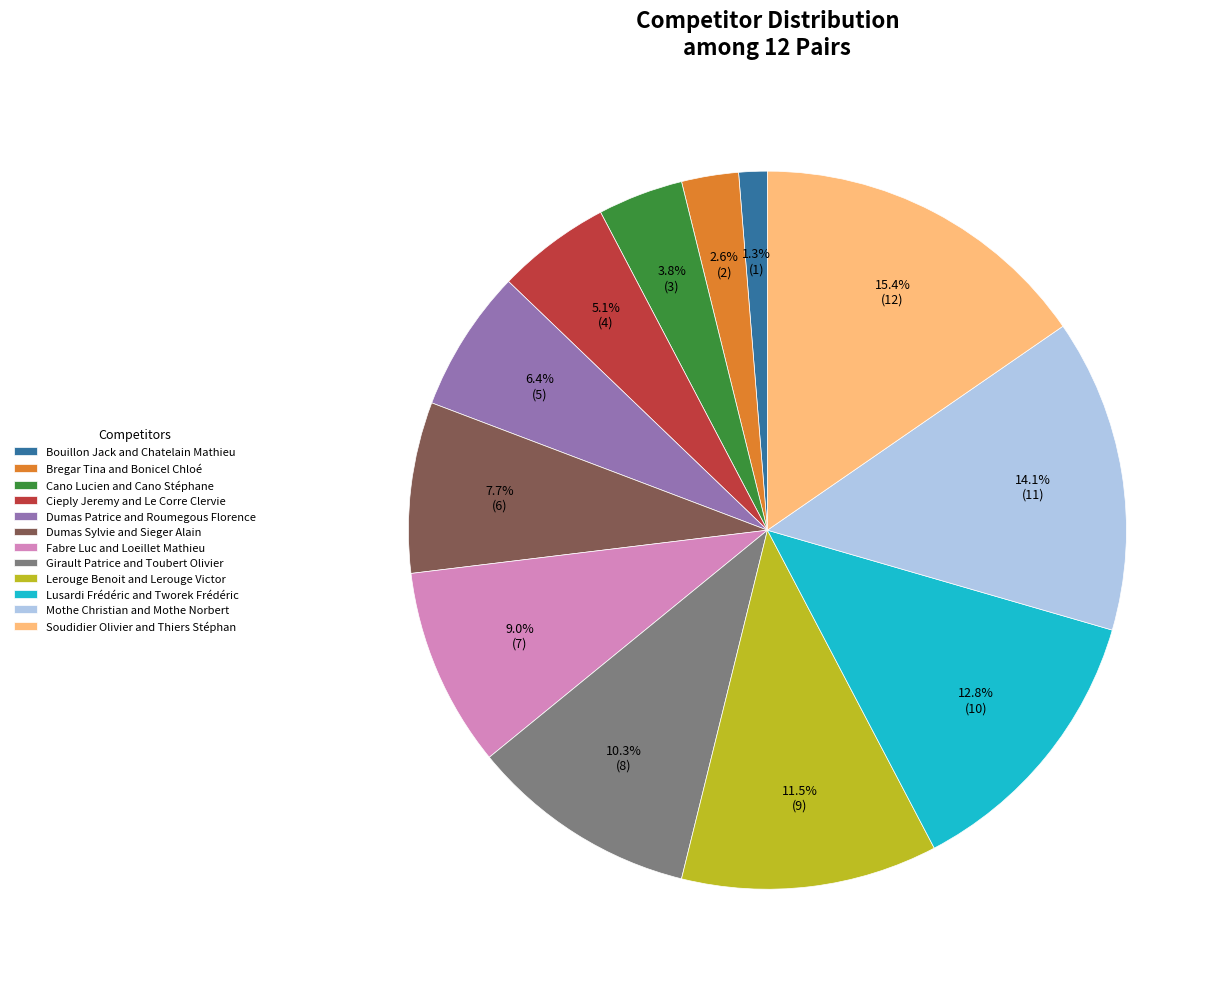

Rank the categories by value from highest to lowest.

Soudidier Olivier and Thiers Stéphan, Mothe Christian and Mothe Norbert, Lusardi Frédéric and Tworek Frédéric, Lerouge Benoit and Lerouge Victor, Girault Patrice and Toubert Olivier, Fabre Luc and Loeillet Mathieu, Dumas Sylvie and Sieger Alain, Dumas Patrice and Roumegous Florence, Cieply Jeremy and Le Corre Clervie, Cano Lucien and Cano Stéphane, Bregar Tina and Bonicel Chloé, Bouillon Jack and Chatelain Mathieu